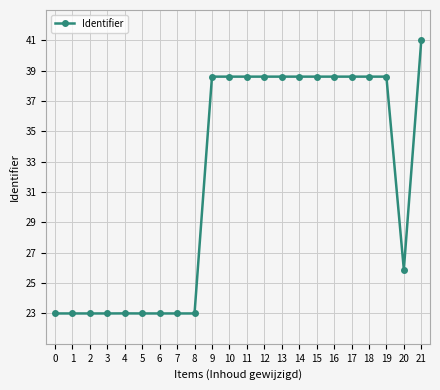

How many lines are shown in the chart?

1